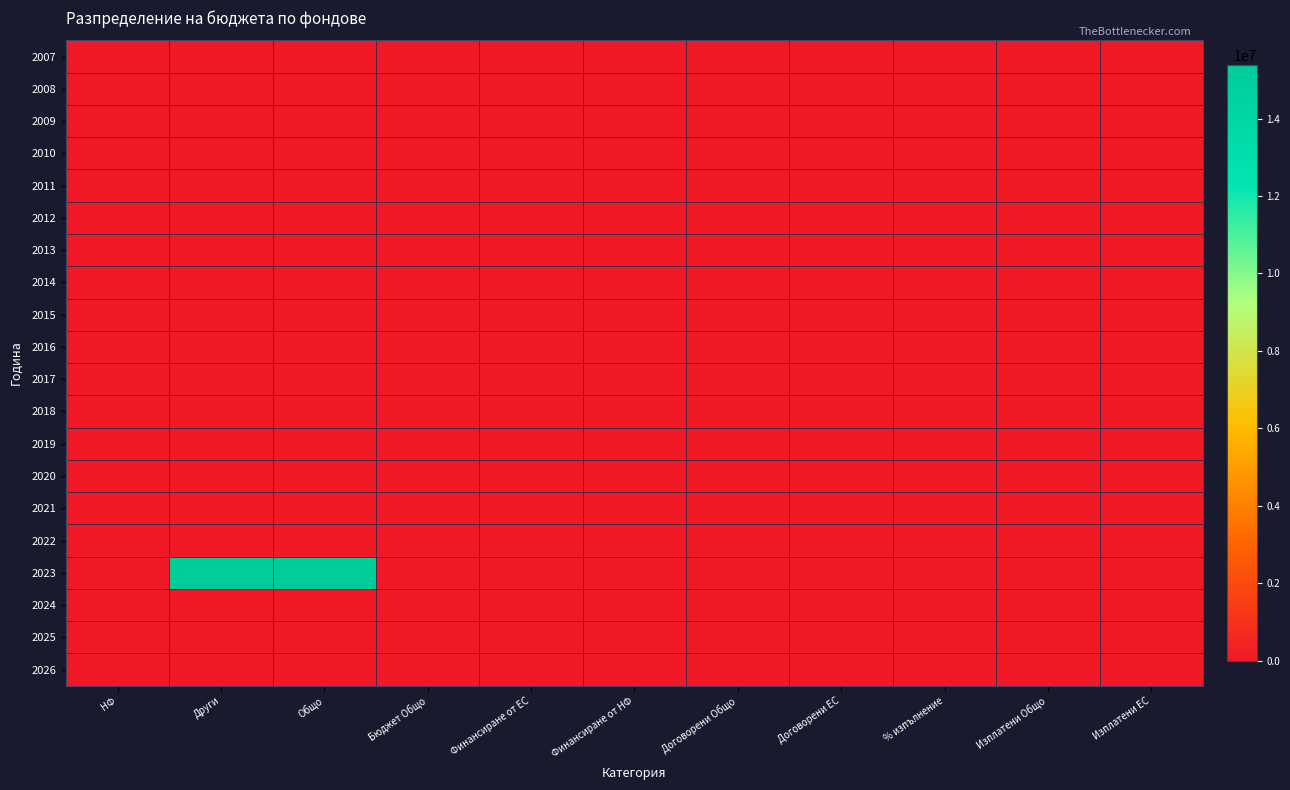

Reading left to right, what are all the values shown in this chart?

2007: НФ=0	Други=0	Общо=0	Бюджет Общо=0	Финансиране от ЕС=0	Финансиране от НФ=0	Договорени Общо=0	Договорени ЕС=0	% изпълнение=0	Изплатени Общо=0	Изплатени ЕС=0
2008: НФ=0	Други=0	Общо=0	Бюджет Общо=0	Финансиране от ЕС=0	Финансиране от НФ=0	Договорени Общо=0	Договорени ЕС=0	% изпълнение=0	Изплатени Общо=0	Изплатени ЕС=0
2009: НФ=0	Други=0	Общо=0	Бюджет Общо=0	Финансиране от ЕС=0	Финансиране от НФ=0	Договорени Общо=0	Договорени ЕС=0	% изпълнение=0	Изплатени Общо=0	Изплатени ЕС=0
2010: НФ=0	Други=0	Общо=0	Бюджет Общо=0	Финансиране от ЕС=0	Финансиране от НФ=0	Договорени Общо=0	Договорени ЕС=0	% изпълнение=0	Изплатени Общо=0	Изплатени ЕС=0
2011: НФ=0	Други=0	Общо=0	Бюджет Общо=0	Финансиране от ЕС=0	Финансиране от НФ=0	Договорени Общо=0	Договорени ЕС=0	% изпълнение=0	Изплатени Общо=0	Изплатени ЕС=0
2012: НФ=0	Други=0	Общо=0	Бюджет Общо=0	Финансиране от ЕС=0	Финансиране от НФ=0	Договорени Общо=0	Договорени ЕС=0	% изпълнение=0	Изплатени Общо=0	Изплатени ЕС=0
2013: НФ=0	Други=0	Общо=0	Бюджет Общо=0	Финансиране от ЕС=0	Финансиране от НФ=0	Договорени Общо=0	Договорени ЕС=0	% изпълнение=0	Изплатени Общо=0	Изплатени ЕС=0
2014: НФ=0	Други=0	Общо=0	Бюджет Общо=0	Финансиране от ЕС=0	Финансиране от НФ=0	Договорени Общо=0	Договорени ЕС=0	% изпълнение=0	Изплатени Общо=0	Изплатени ЕС=0
2015: НФ=0	Други=0	Общо=0	Бюджет Общо=0	Финансиране от ЕС=0	Финансиране от НФ=0	Договорени Общо=0	Договорени ЕС=0	% изпълнение=0	Изплатени Общо=0	Изплатени ЕС=0
2016: НФ=0	Други=0	Общо=0	Бюджет Общо=0	Финансиране от ЕС=0	Финансиране от НФ=0	Договорени Общо=0	Договорени ЕС=0	% изпълнение=0	Изплатени Общо=0	Изплатени ЕС=0
2017: НФ=0	Други=0	Общо=0	Бюджет Общо=0	Финансиране от ЕС=0	Финансиране от НФ=0	Договорени Общо=0	Договорени ЕС=0	% изпълнение=0	Изплатени Общо=0	Изплатени ЕС=0
2018: НФ=0	Други=0	Общо=0	Бюджет Общо=0	Финансиране от ЕС=0	Финансиране от НФ=0	Договорени Общо=0	Договорени ЕС=0	% изпълнение=0	Изплатени Общо=0	Изплатени ЕС=0
2019: НФ=0	Други=0	Общо=0	Бюджет Общо=0	Финансиране от ЕС=0	Финансиране от НФ=0	Договорени Общо=0	Договорени ЕС=0	% изпълнение=0	Изплатени Общо=0	Изплатени ЕС=0
2020: НФ=0	Други=0	Общо=0	Бюджет Общо=0	Финансиране от ЕС=0	Финансиране от НФ=0	Договорени Общо=0	Договорени ЕС=0	% изпълнение=0	Изплатени Общо=0	Изплатени ЕС=0
2021: НФ=0	Други=0	Общо=0	Бюджет Общо=0	Финансиране от ЕС=0	Финансиране от НФ=0	Договорени Общо=0	Договорени ЕС=0	% изпълнение=0	Изплатени Общо=0	Изплатени ЕС=0
2022: НФ=0	Други=0	Общо=0	Бюджет Общо=0	Финансиране от ЕС=0	Финансиране от НФ=0	Договорени Общо=0	Договорени ЕС=0	% изпълнение=0	Изплатени Общо=0	Изплатени ЕС=0
2023: НФ=0	Други=15372864	Общо=15372864	Бюджет Общо=0	Финансиране от ЕС=0	Финансиране от НФ=0	Договорени Общо=0	Договорени ЕС=0	% изпълнение=0	Изплатени Общо=0	Изплатени ЕС=0
2024: НФ=0	Други=0	Общо=0	Бюджет Общо=0	Финансиране от ЕС=0	Финансиране от НФ=0	Договорени Общо=0	Договорени ЕС=0	% изпълнение=0	Изплатени Общо=0	Изплатени ЕС=0
2025: НФ=0	Други=0	Общо=0	Бюджет Общо=0	Финансиране от ЕС=0	Финансиране от НФ=0	Договорени Общо=0	Договорени ЕС=0	% изпълнение=0	Изплатени Общо=0	Изплатени ЕС=0
2026: НФ=0	Други=0	Общо=0	Бюджет Общо=0	Финансиране от ЕС=0	Финансиране от НФ=0	Договорени Общо=0	Договорени ЕС=0	% изпълнение=0	Изплатени Общо=0	Изплатени ЕС=0